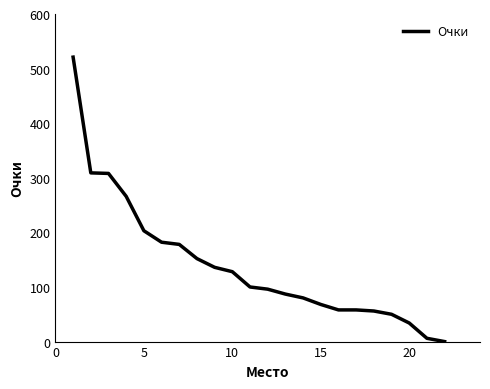

What is the greatest value displayed?

521